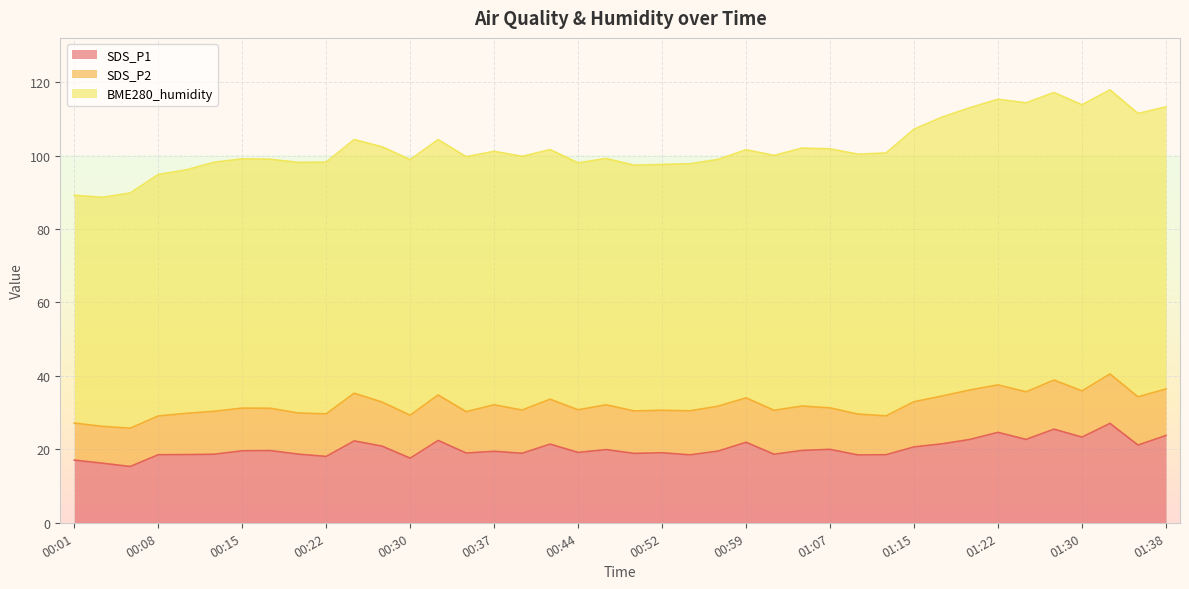

What is the label of the 26th point from the right?

00:35